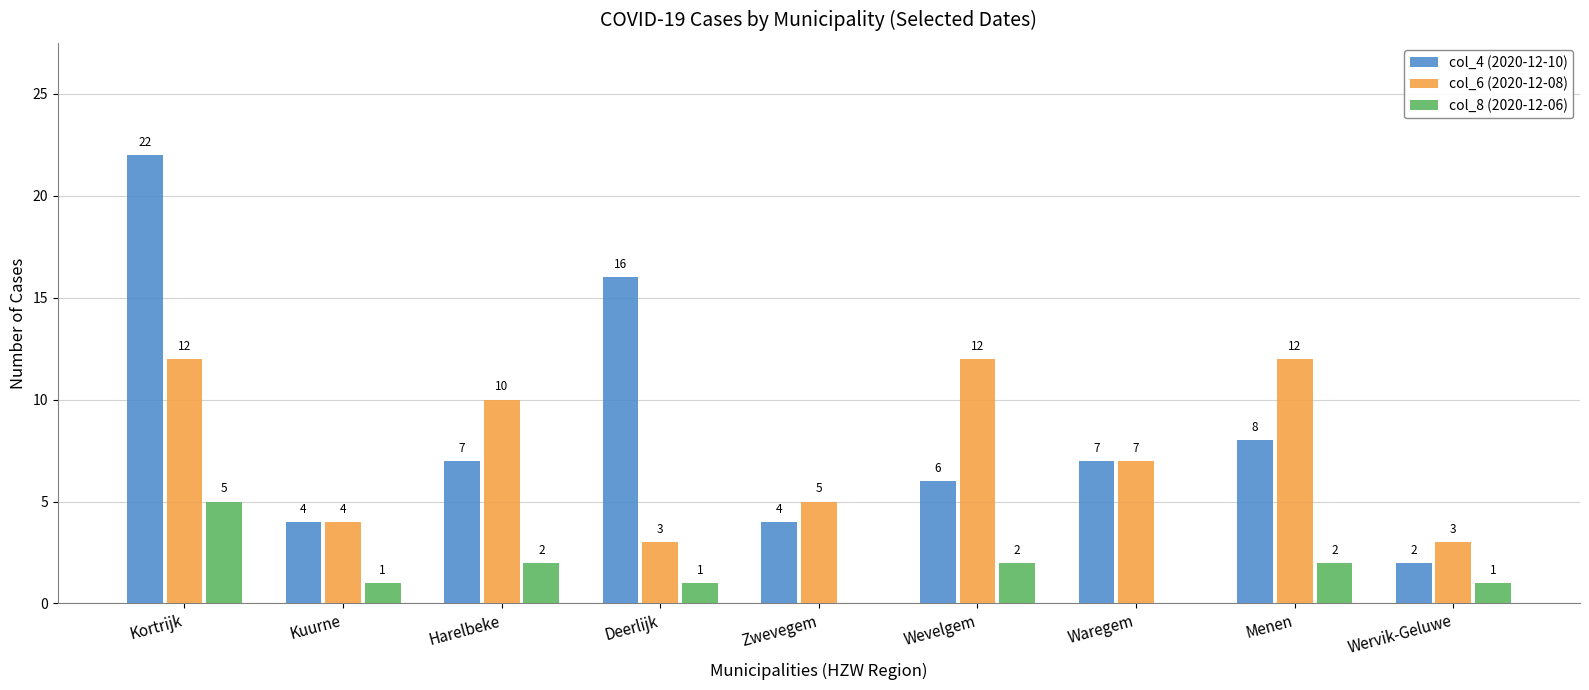

True or false: col_6 (2020-12-08) has a value of 5 at Deerlijk.

False